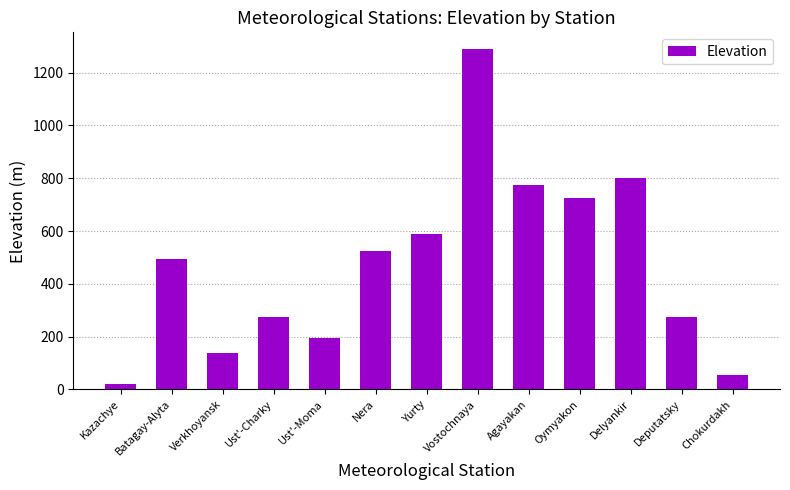

What is the difference between the values at Delyankir and Agayakan?

26